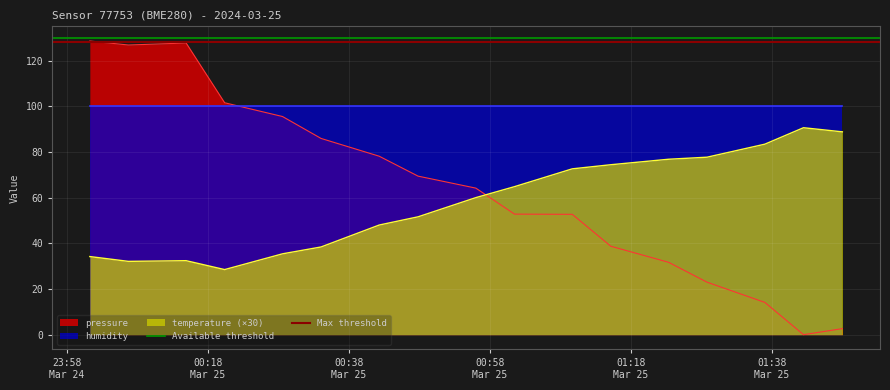

Is it true that Available threshold equals 40 at 23:58
Mar 24?

False